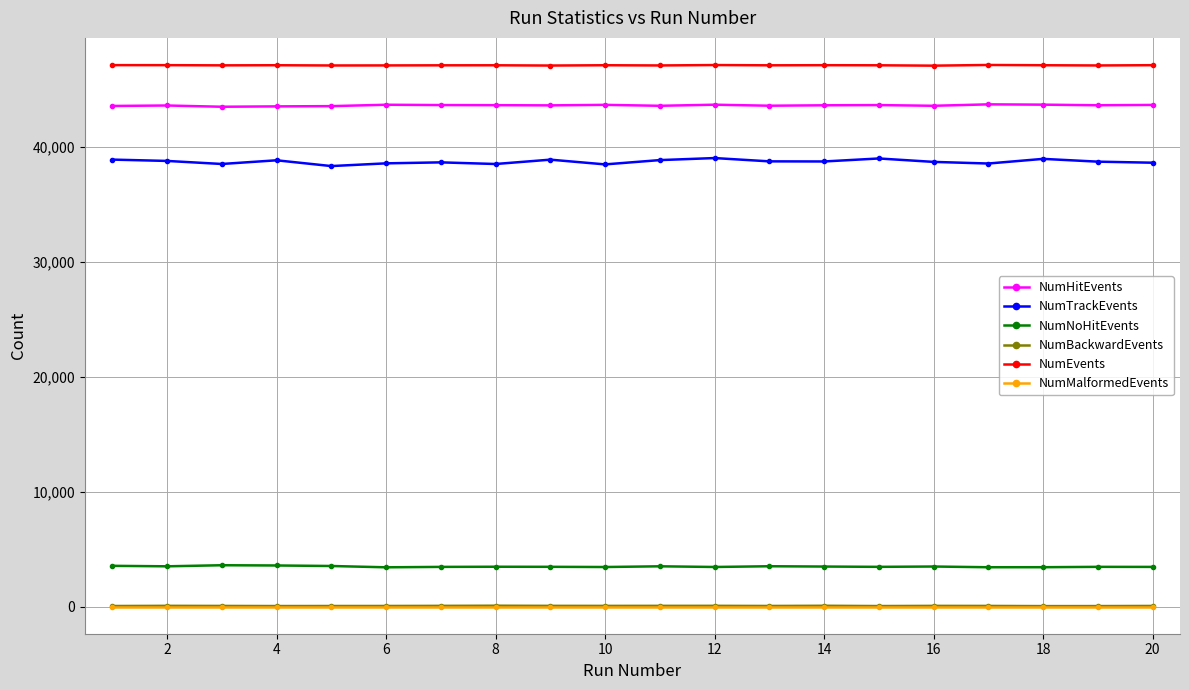

Which series has the largest range (max minus min)?

NumTrackEvents